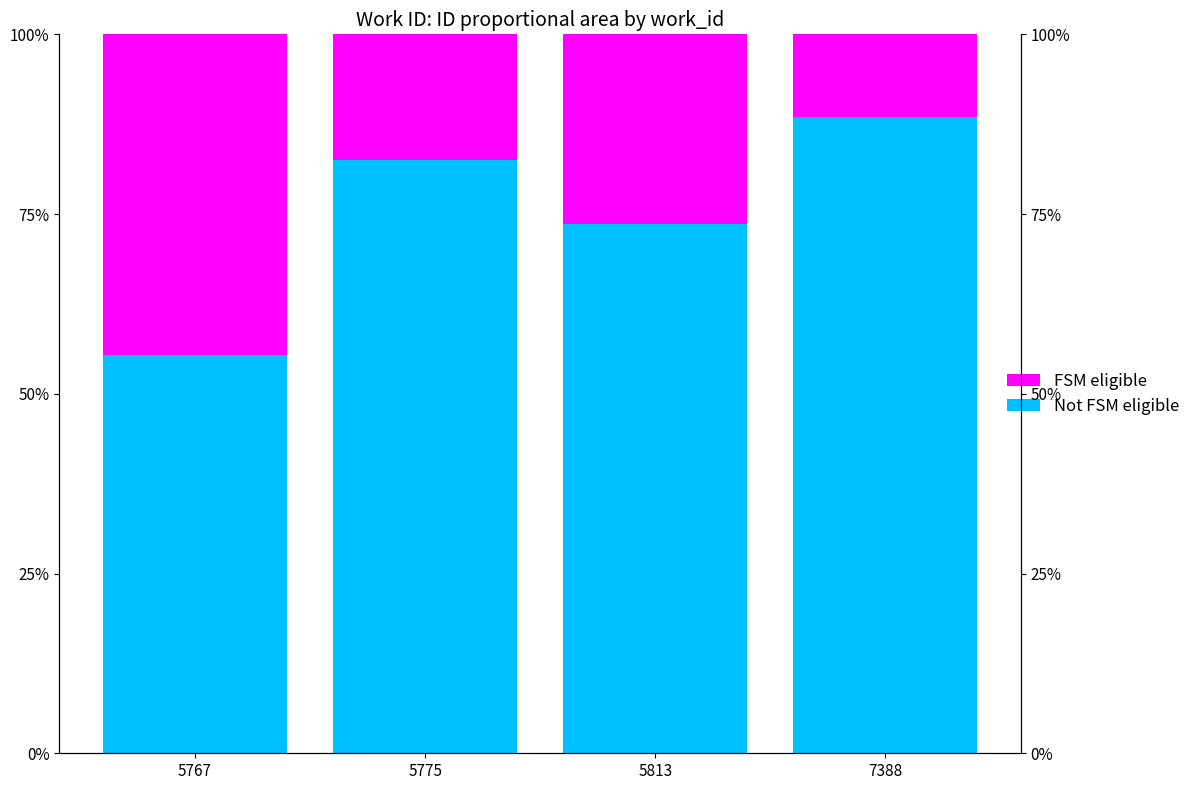

Which category has the lowest value in the FSM eligible series?

7388